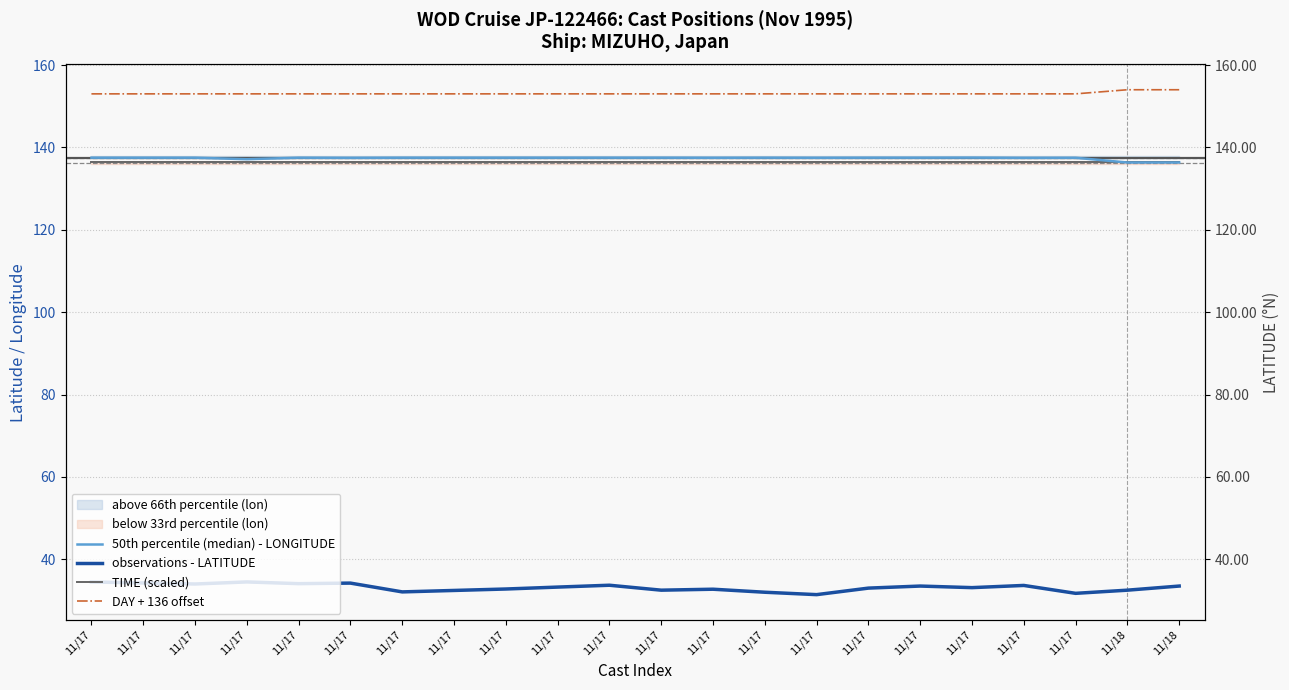

Which series changed the most between 11/17 and 11/17?

observations - LATITUDE